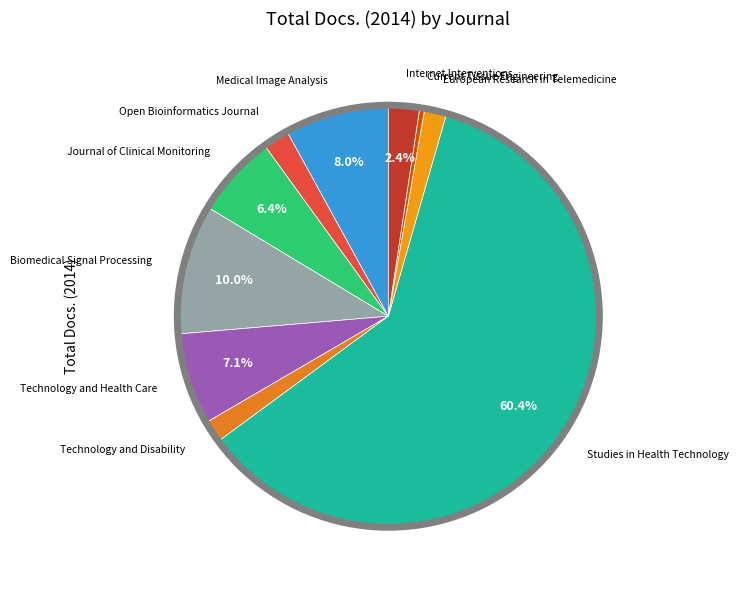

To the nearest percent, what is the average slice percentage?

10%